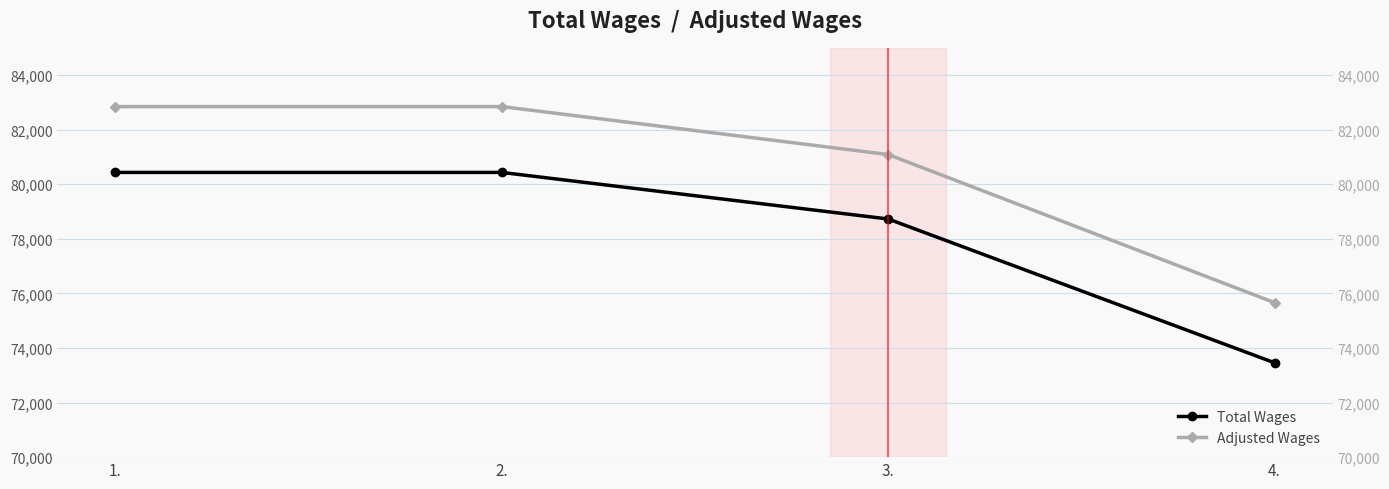

Is this an area chart (filled region under the line)?

No